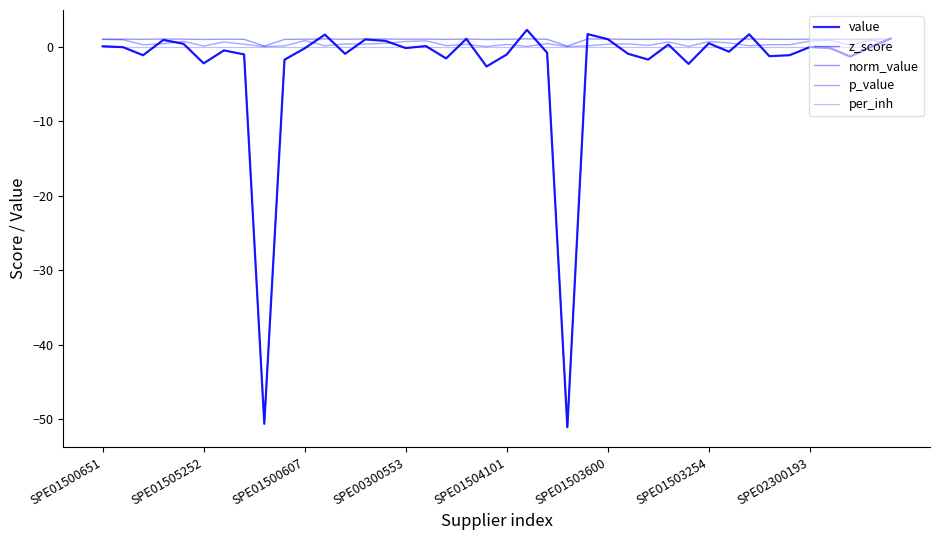

Is this an area chart (filled region under the line)?

No